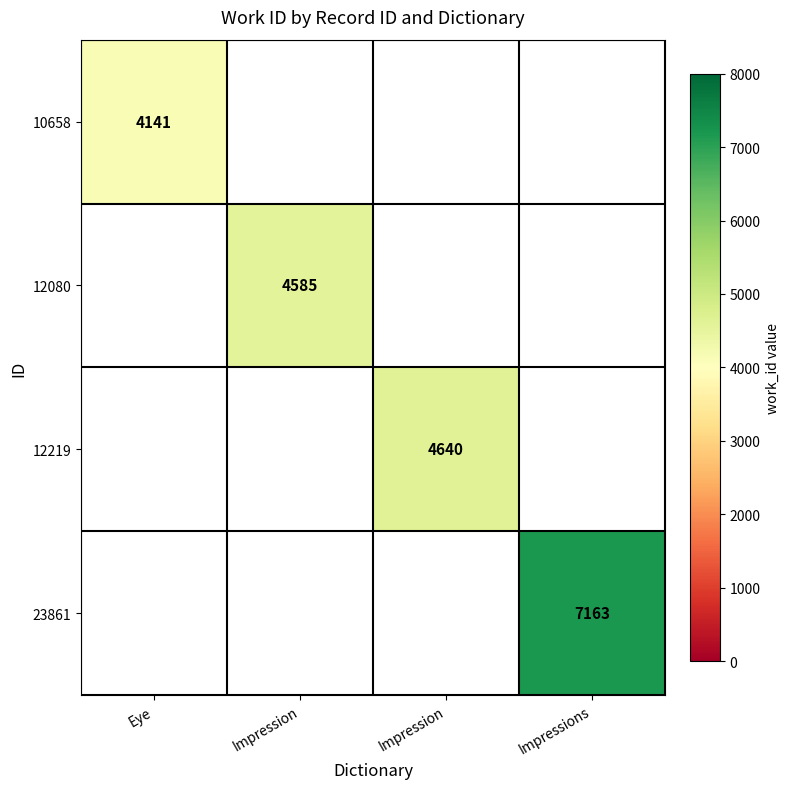

The 12219 series shows 4640.0 at Impression. True or false?

True